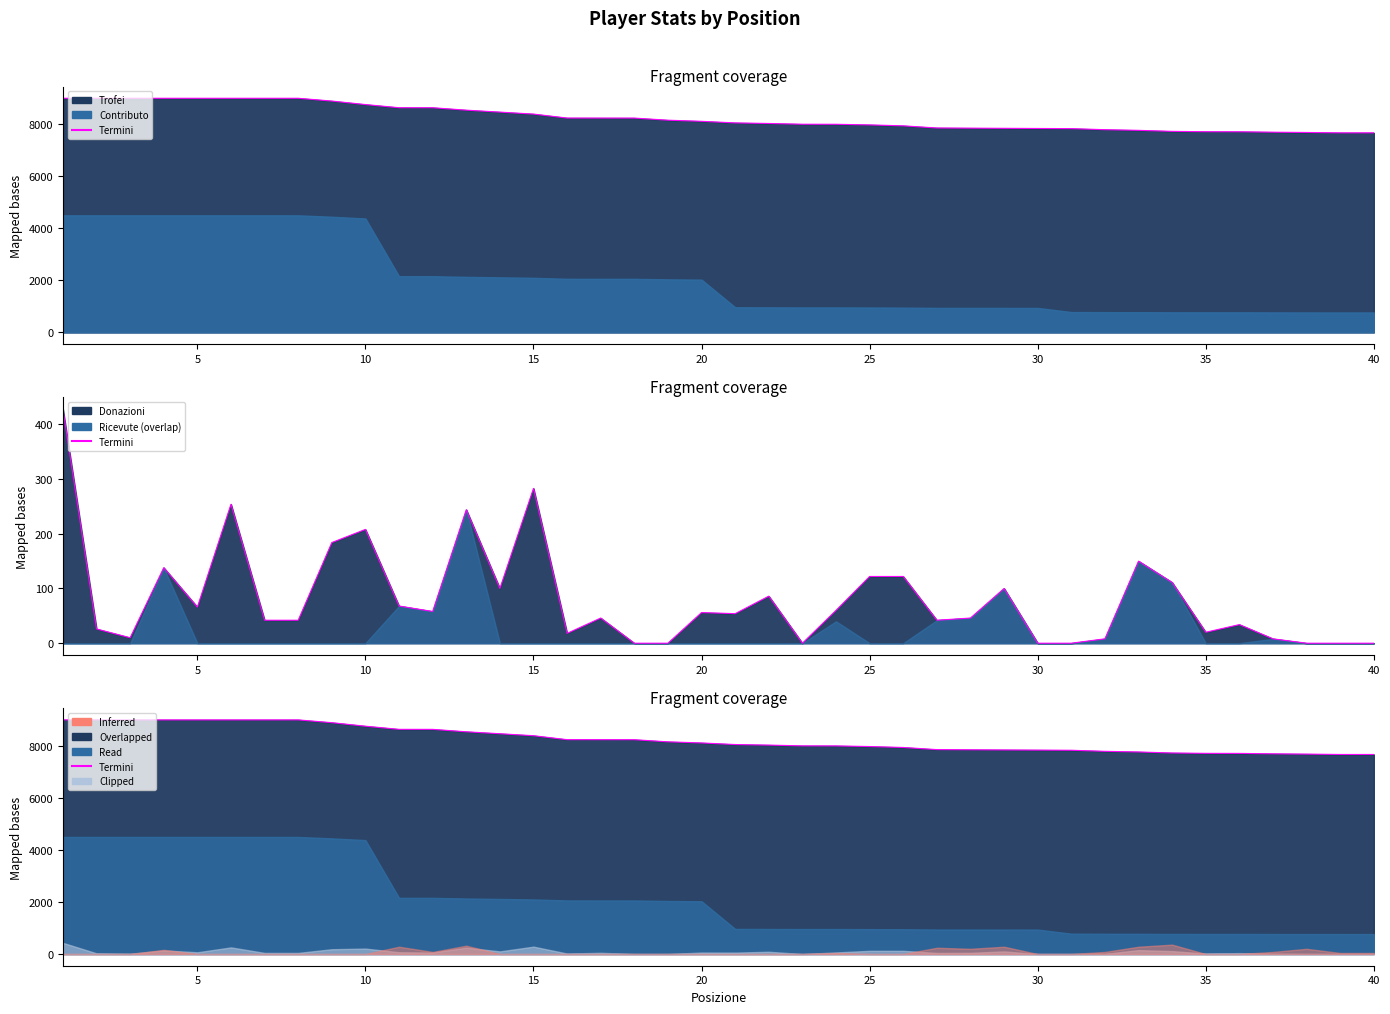

Approximately how many times larger is the value at 34 compared to 30?

1.0